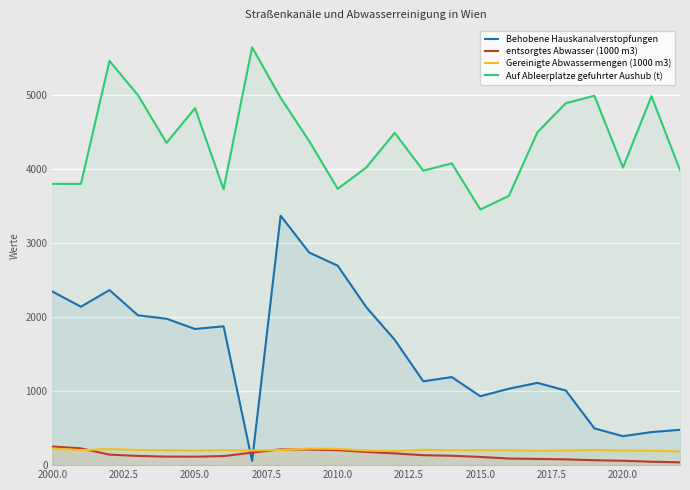

Which series has the largest range (max minus min)?

Behobene Hauskanalverstopfungen